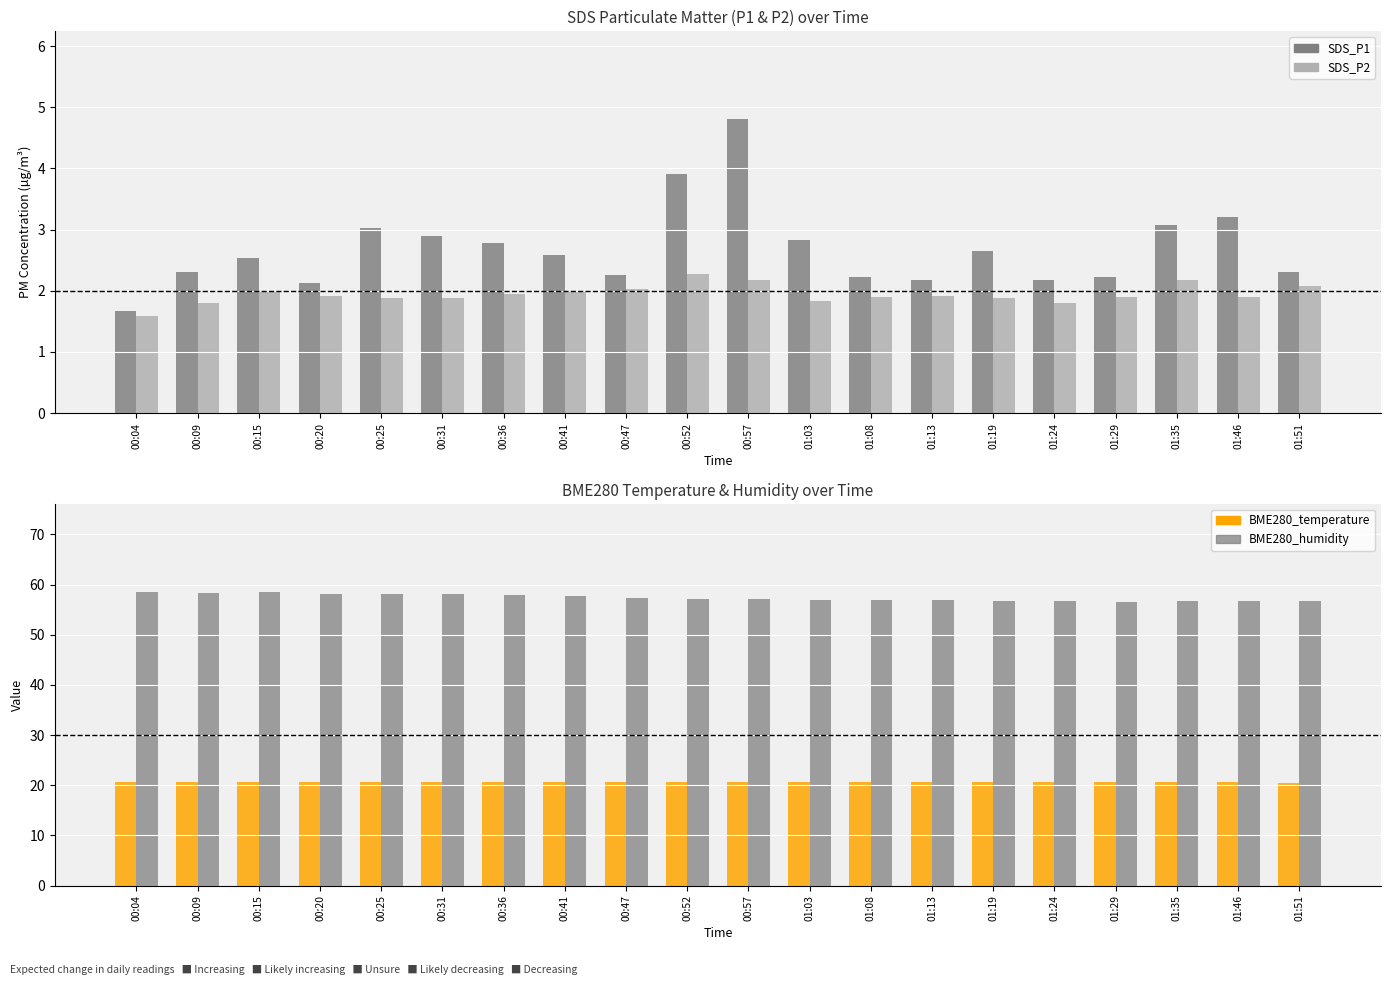

What is the approximate value of BME280_humidity at 01:19?

56.8